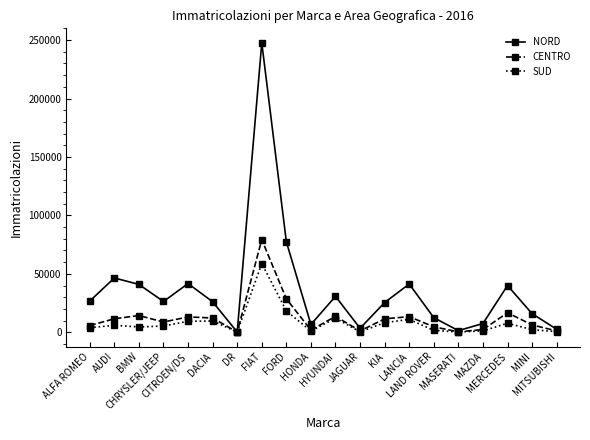

Which series changed the most between CITROEN/DS and DACIA?

NORD